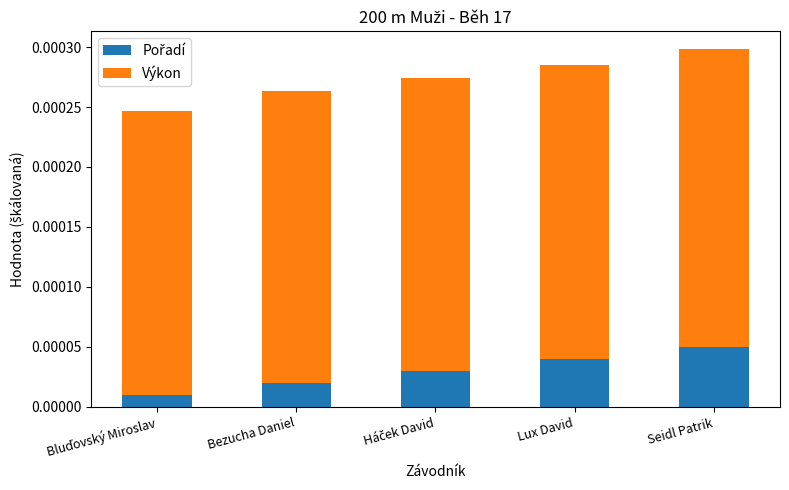

At which category is the sum across all series the highest?

Seidl Patrik